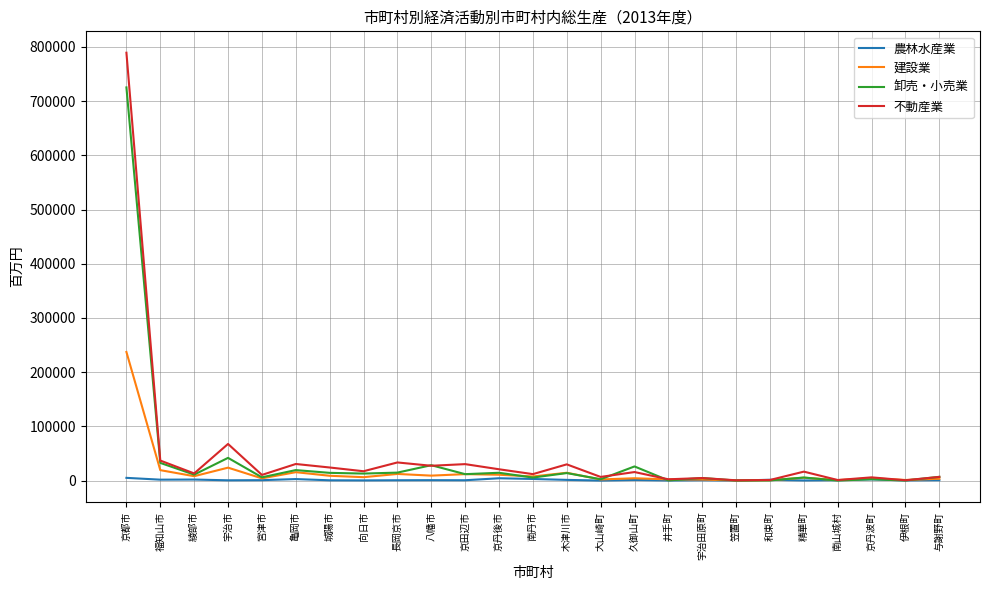

What is the maximum value for 不動産業?

789390